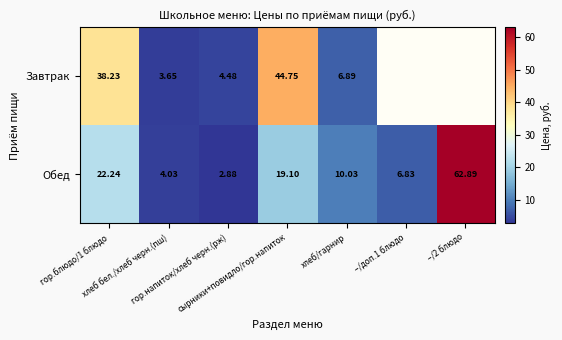

The Завтрак series shows 38.2 at гор.блюдо/1 блюдо. True or false?

True